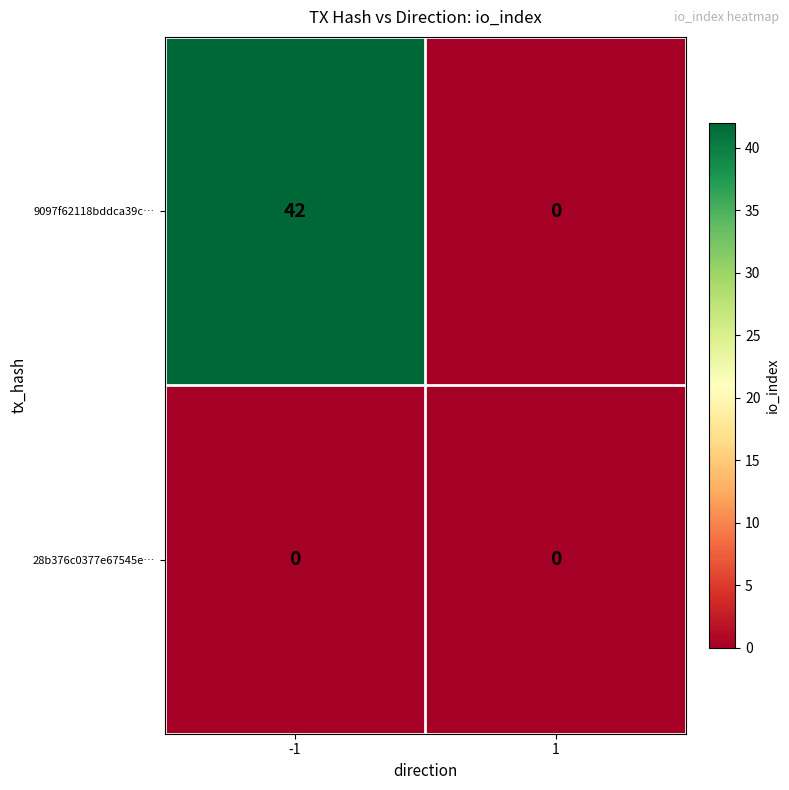

Is the value of 28b376c0377e67545e… at 1 greater than the value of 9097f62118bddca39c… at -1?

No